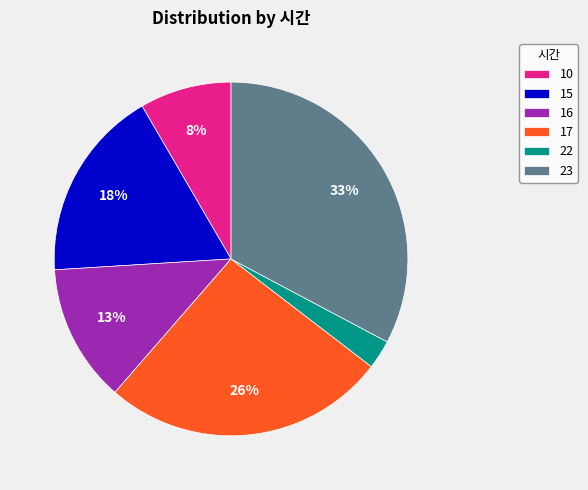

What percentage is the 22 slice, to the nearest percent?

3%